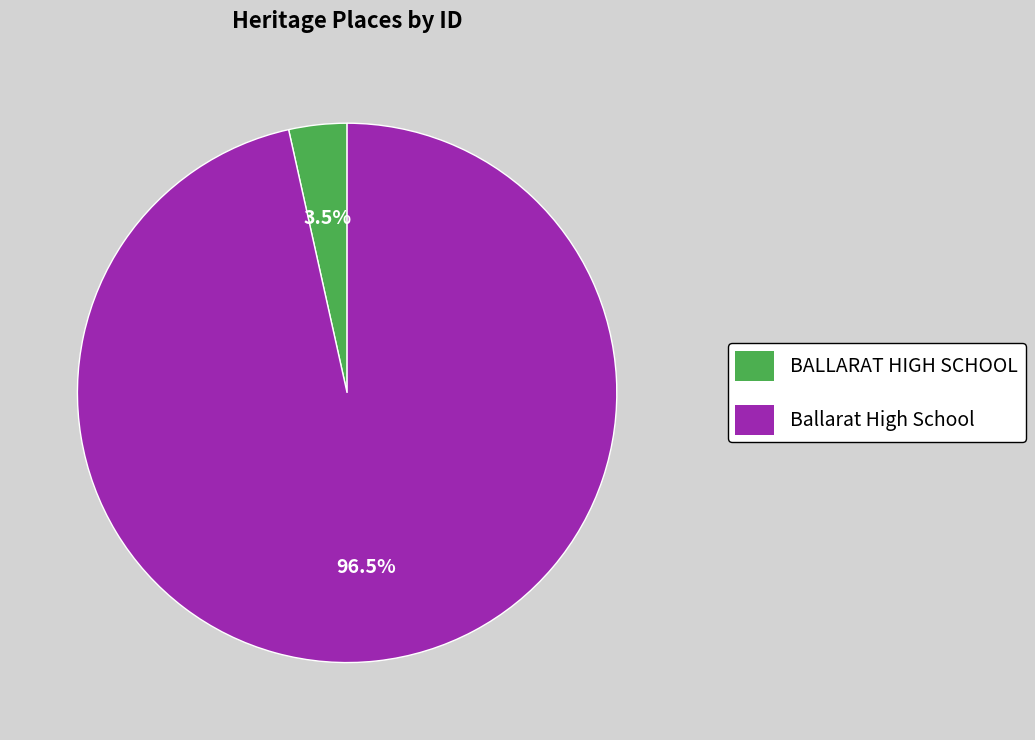

Between Ballarat High School and BALLARAT HIGH SCHOOL, which is larger?

Ballarat High School